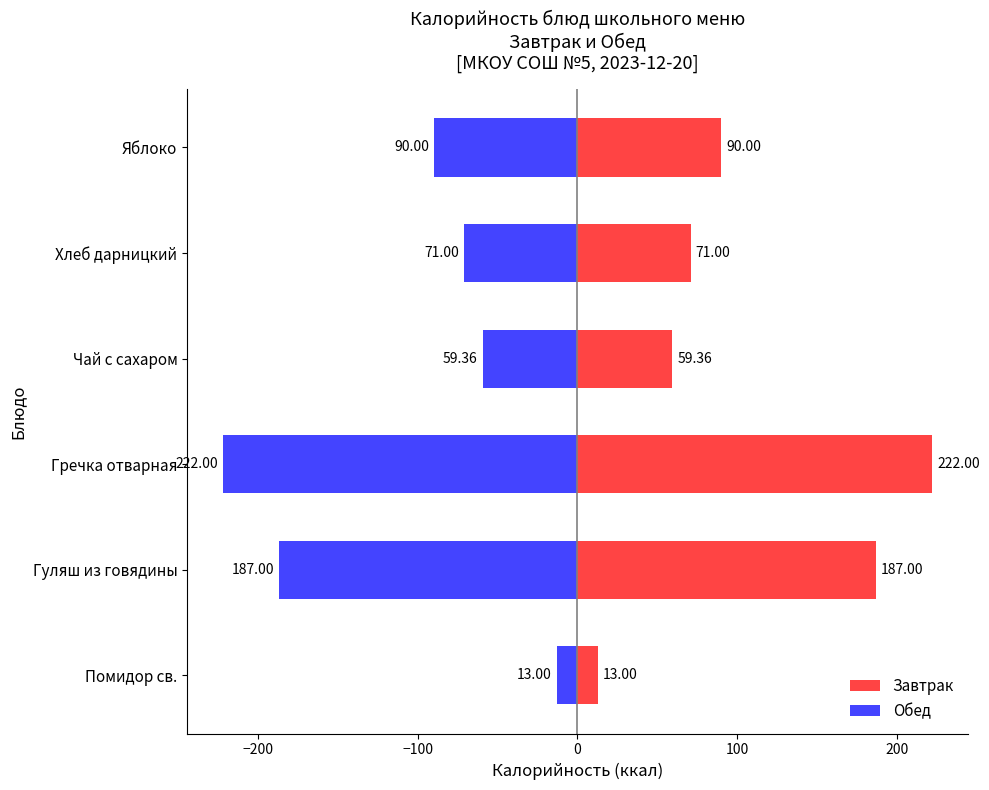

What is the value of the Завтрак bar at the 5th from the left?

71.0